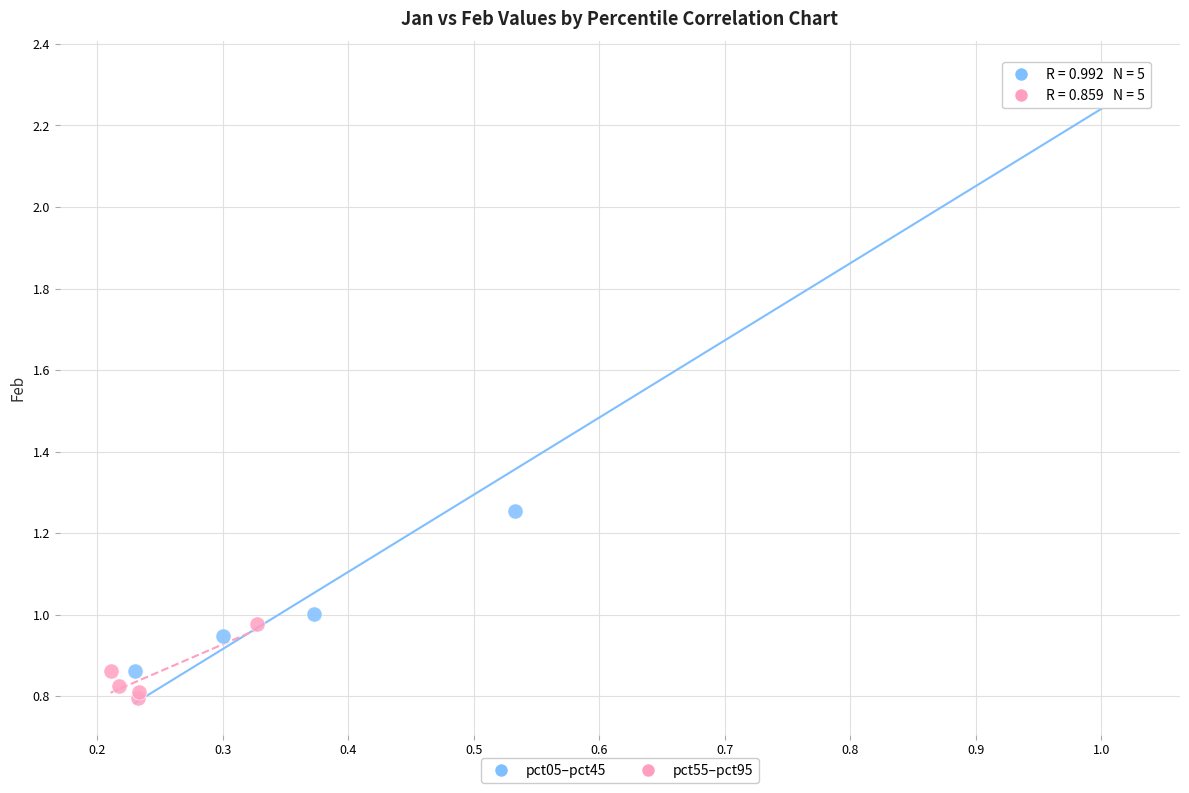

Which series has the largest Y range (max minus min)?

pct05–pct45